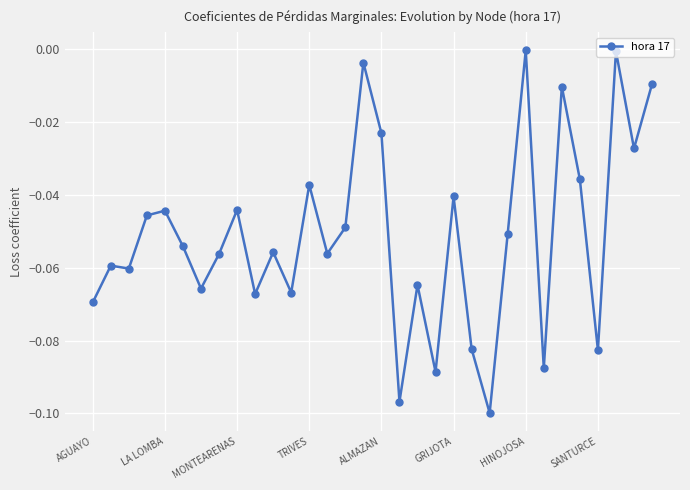

True or false: there are more than 1 points higher than both neighbors.

True